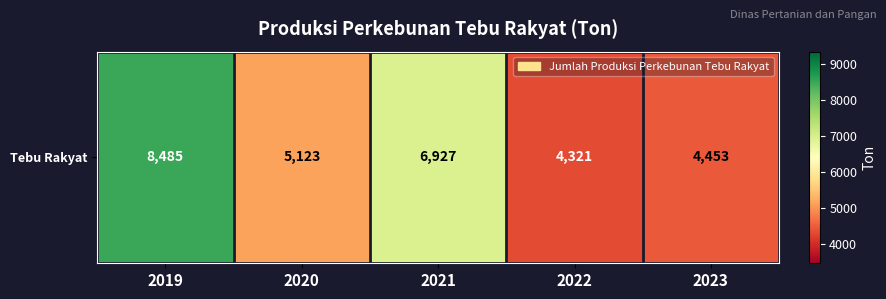

What is the sum of the values at 2023 and 2019?

12938